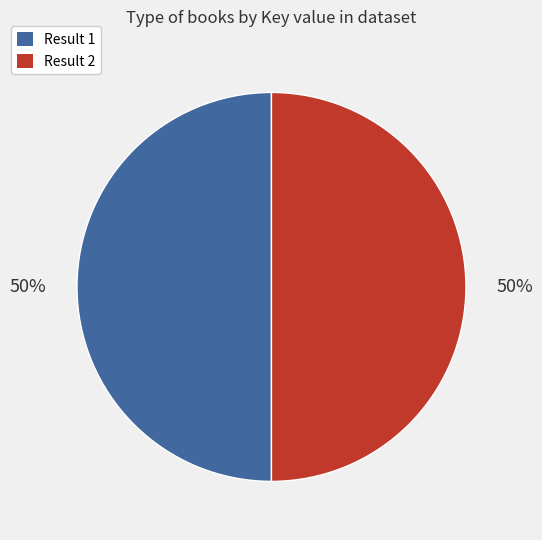

To the nearest percent, what is the average slice percentage?

50%